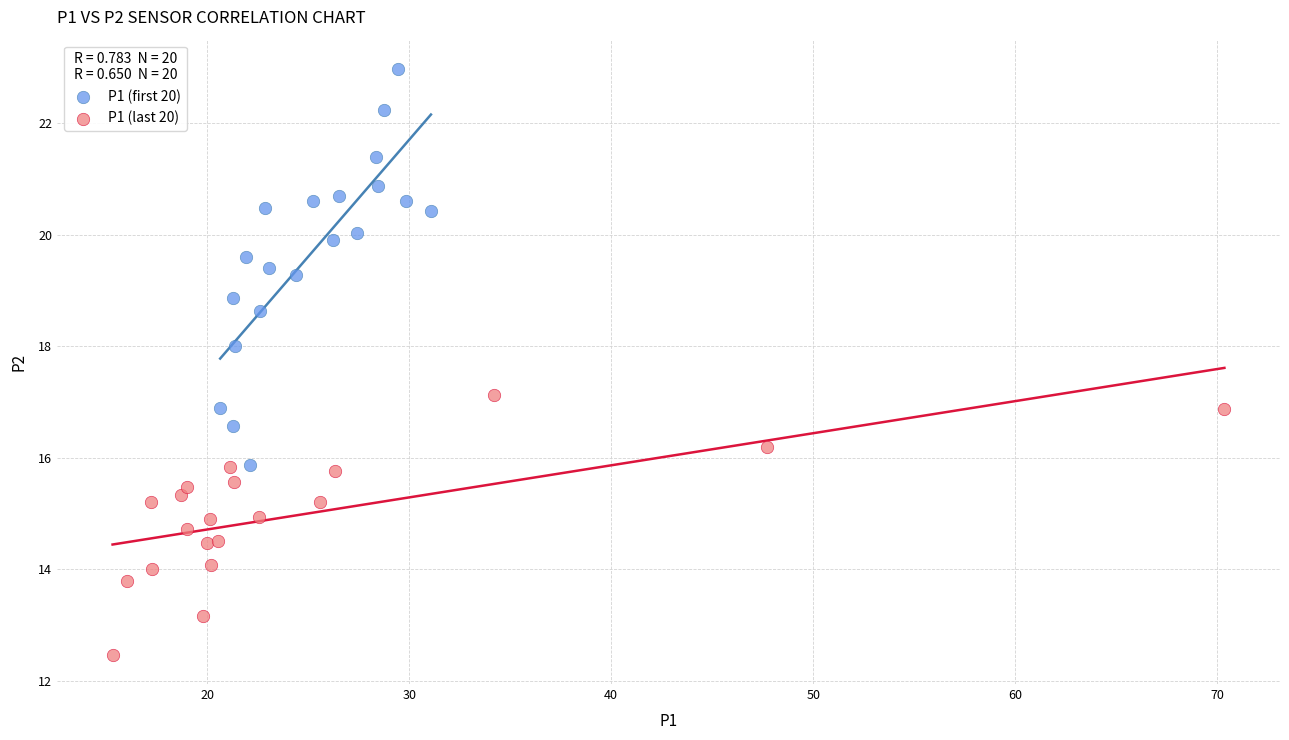

Which series contains the lowest Y value?

P1 (last 20)